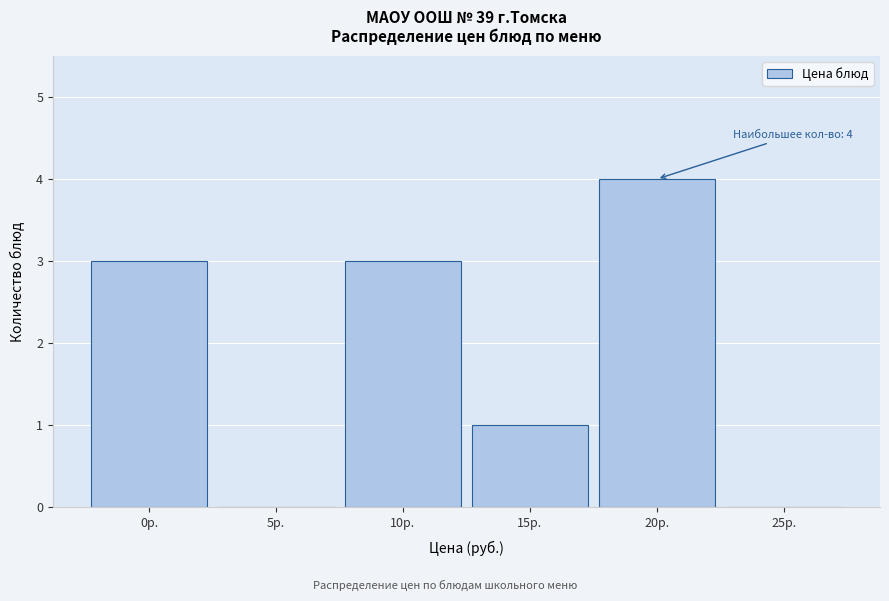

Reading left to right, extract all data points from this chart.

0р.=3	5р.=0	10р.=3	15р.=1	20р.=4	25р.=0